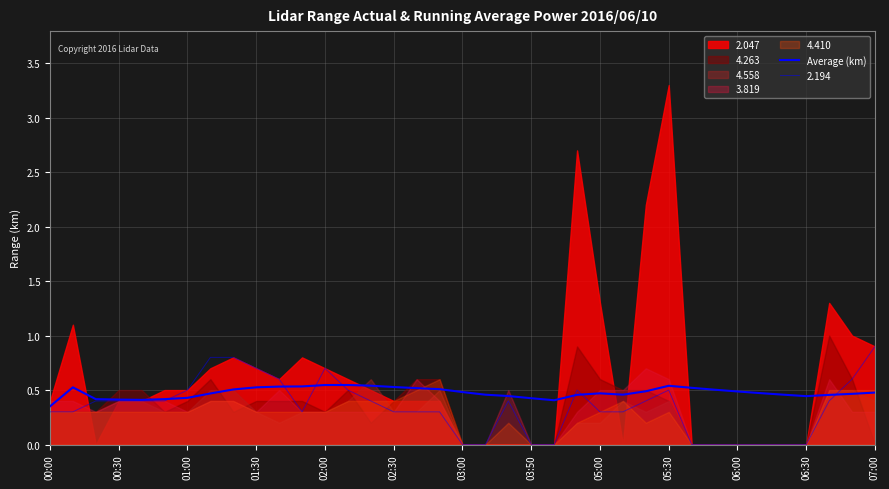

How many interior local peaks (higher than both neighbors) does the data have?

4